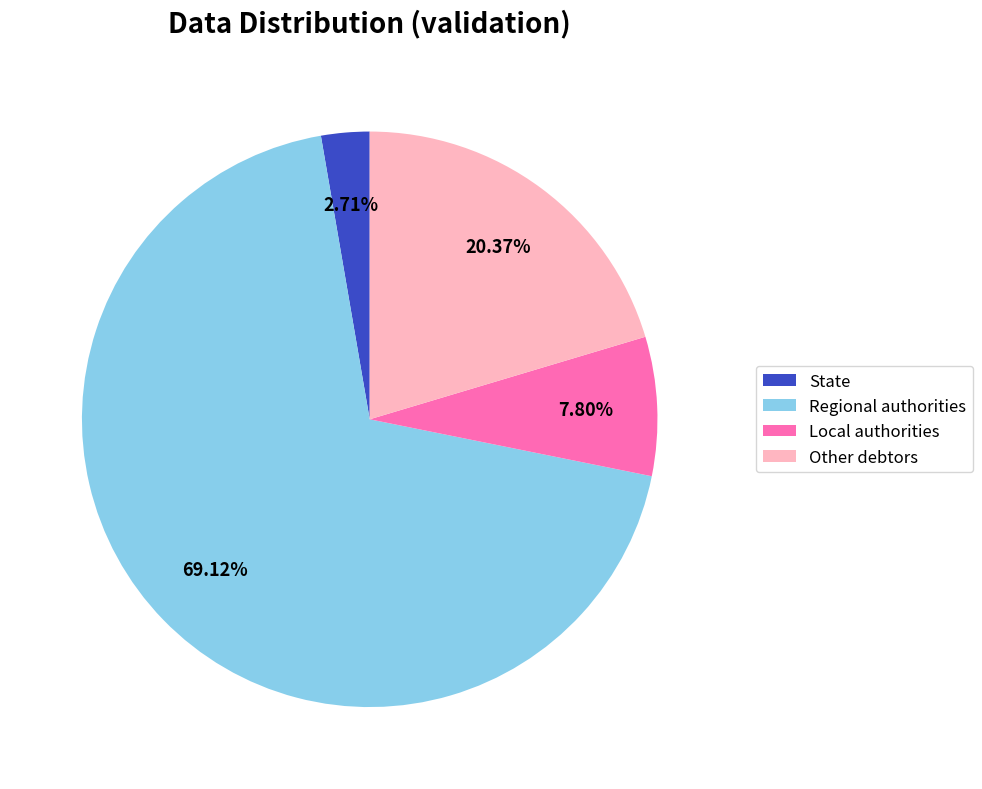

How many slices are in this pie chart?

4